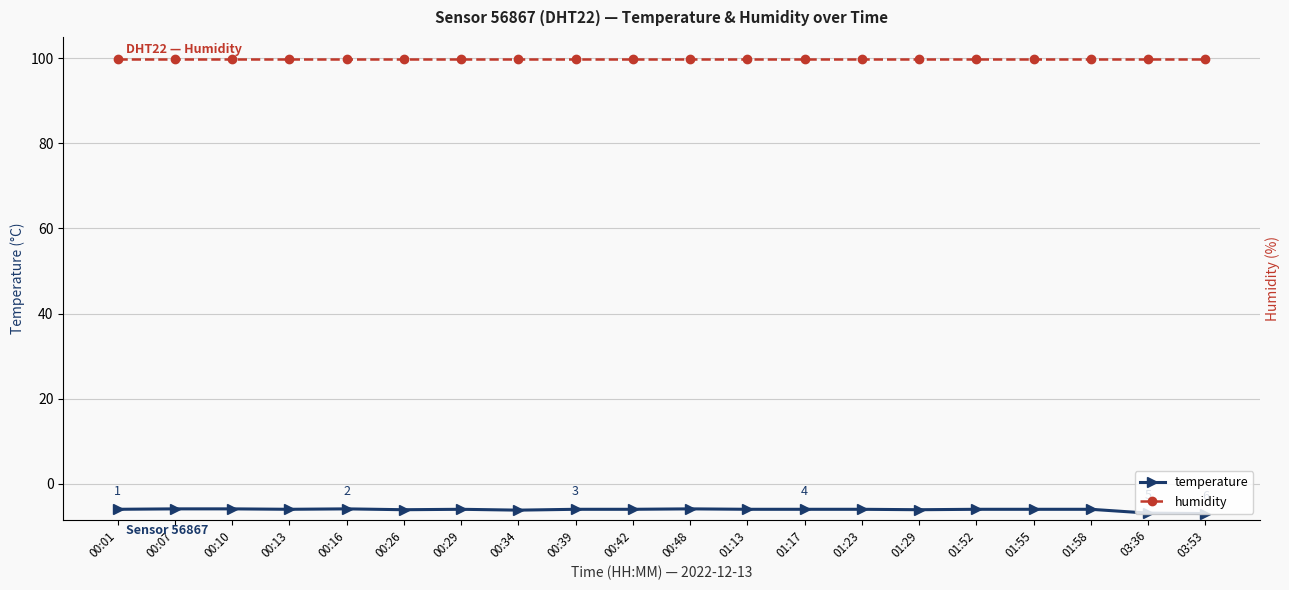

True or false: humidity has more than 2 points higher than both neighbors.

False